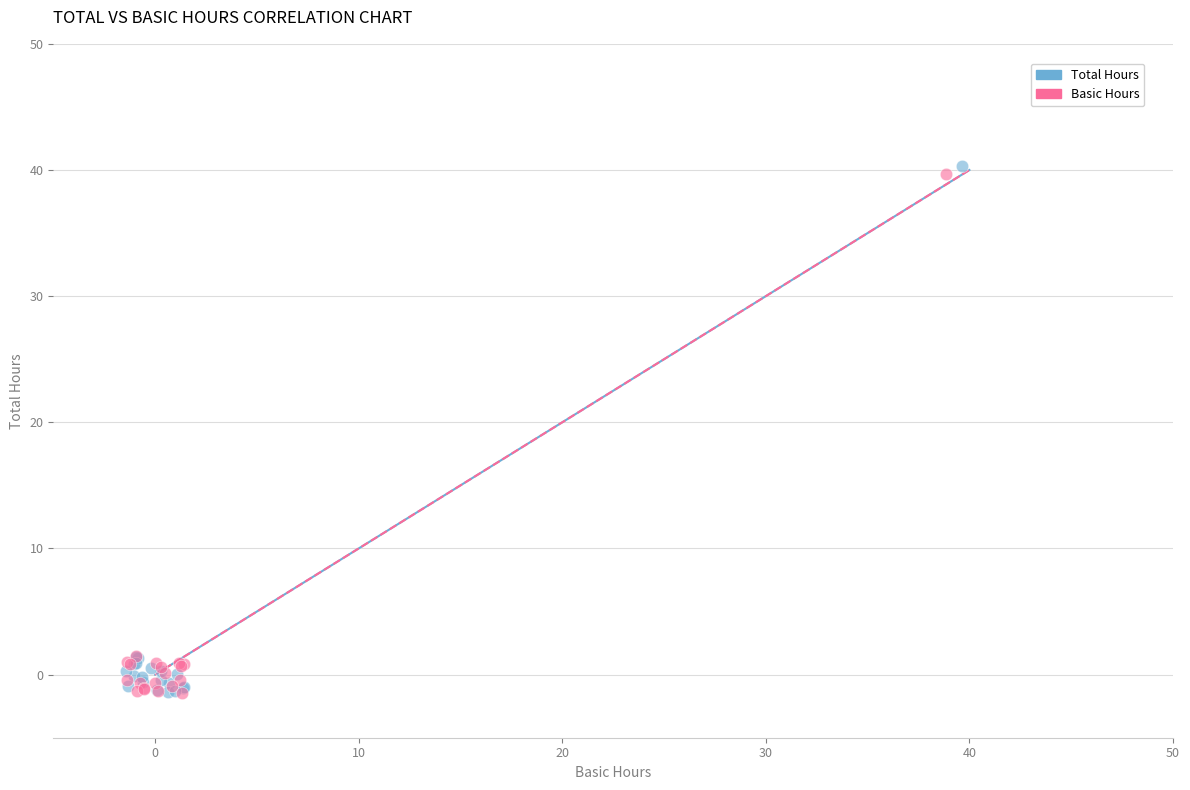

Which series contains the highest Y value?

Total Hours